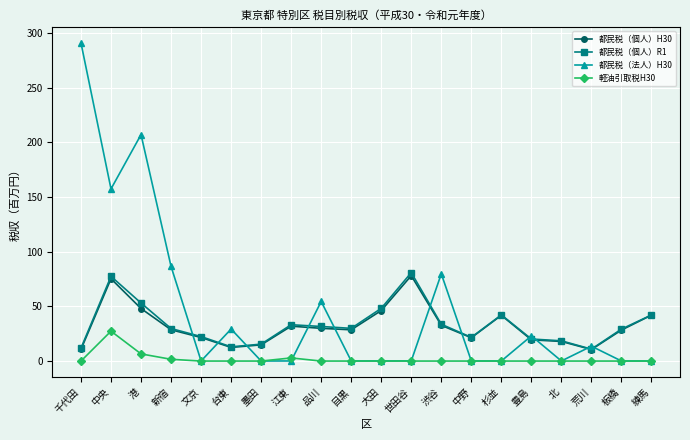

What is the difference between the second highest and minimum values in the 軽油引取税H30 series?

6.6